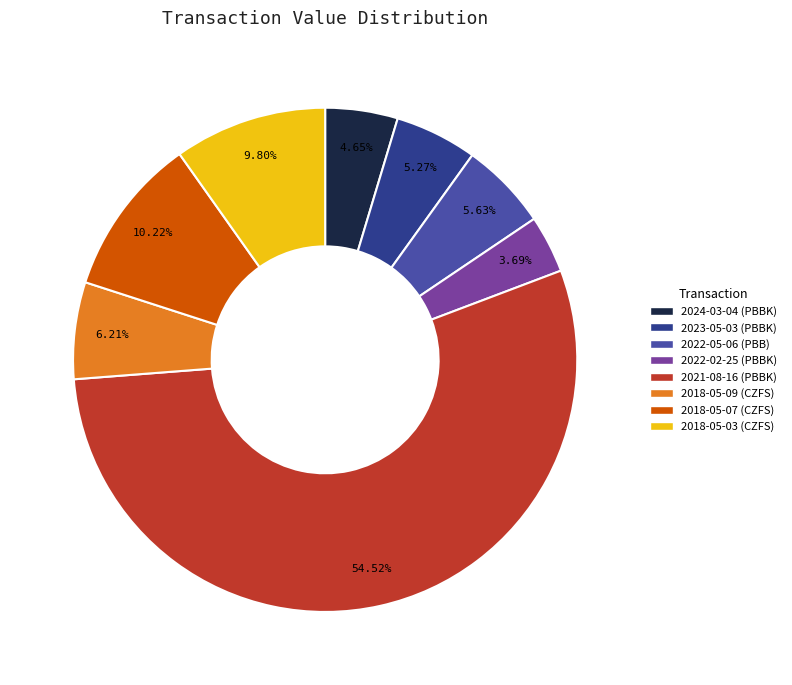

To the nearest percent, what percentage of the pie is 2018-05-09 (CZFS)?

6%